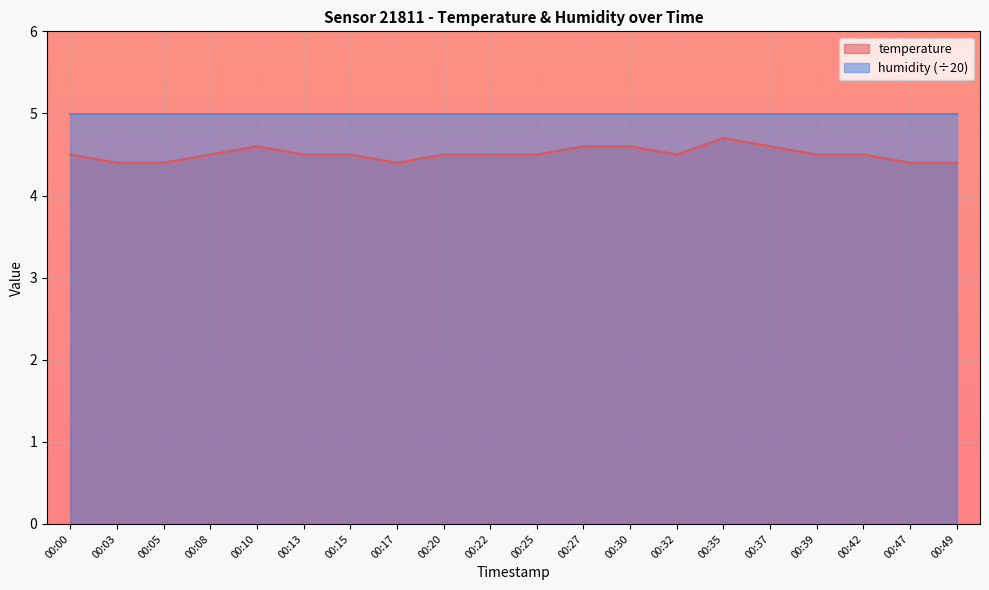

Count the values in the range 4 to 5.

20